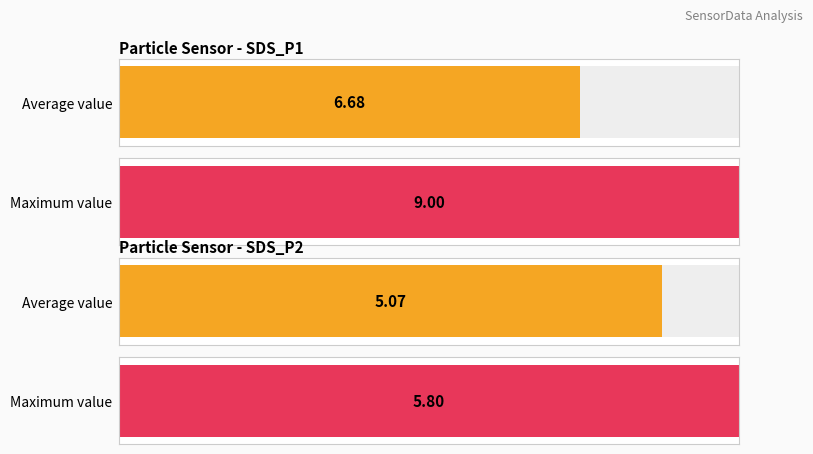

The SDS_P1 series shows 10.1 at -56. True or false?

False